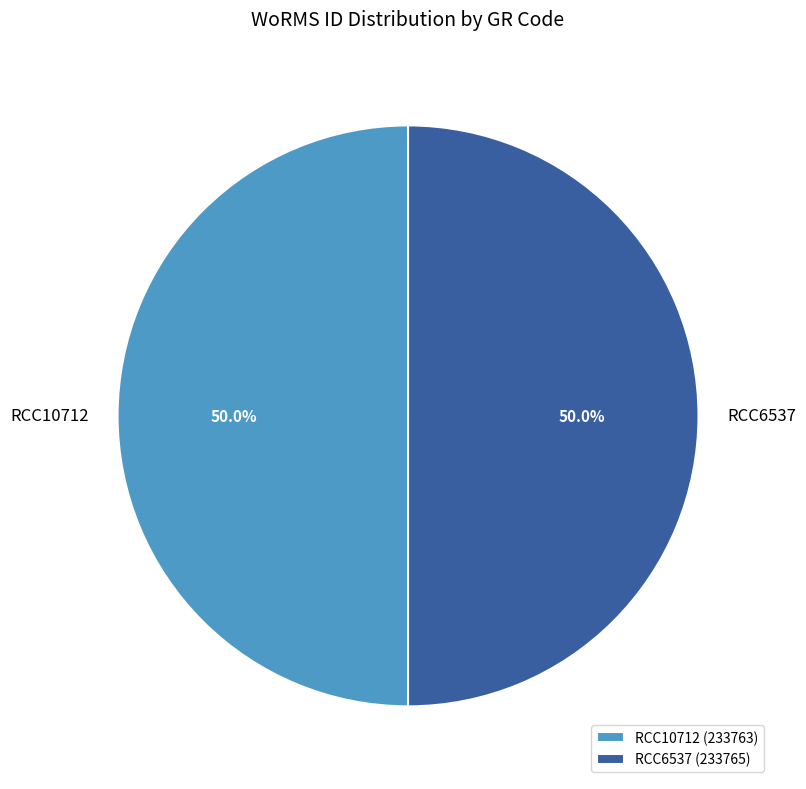

Do RCC10712 and RCC6537 together represent more than half of the pie?

Yes